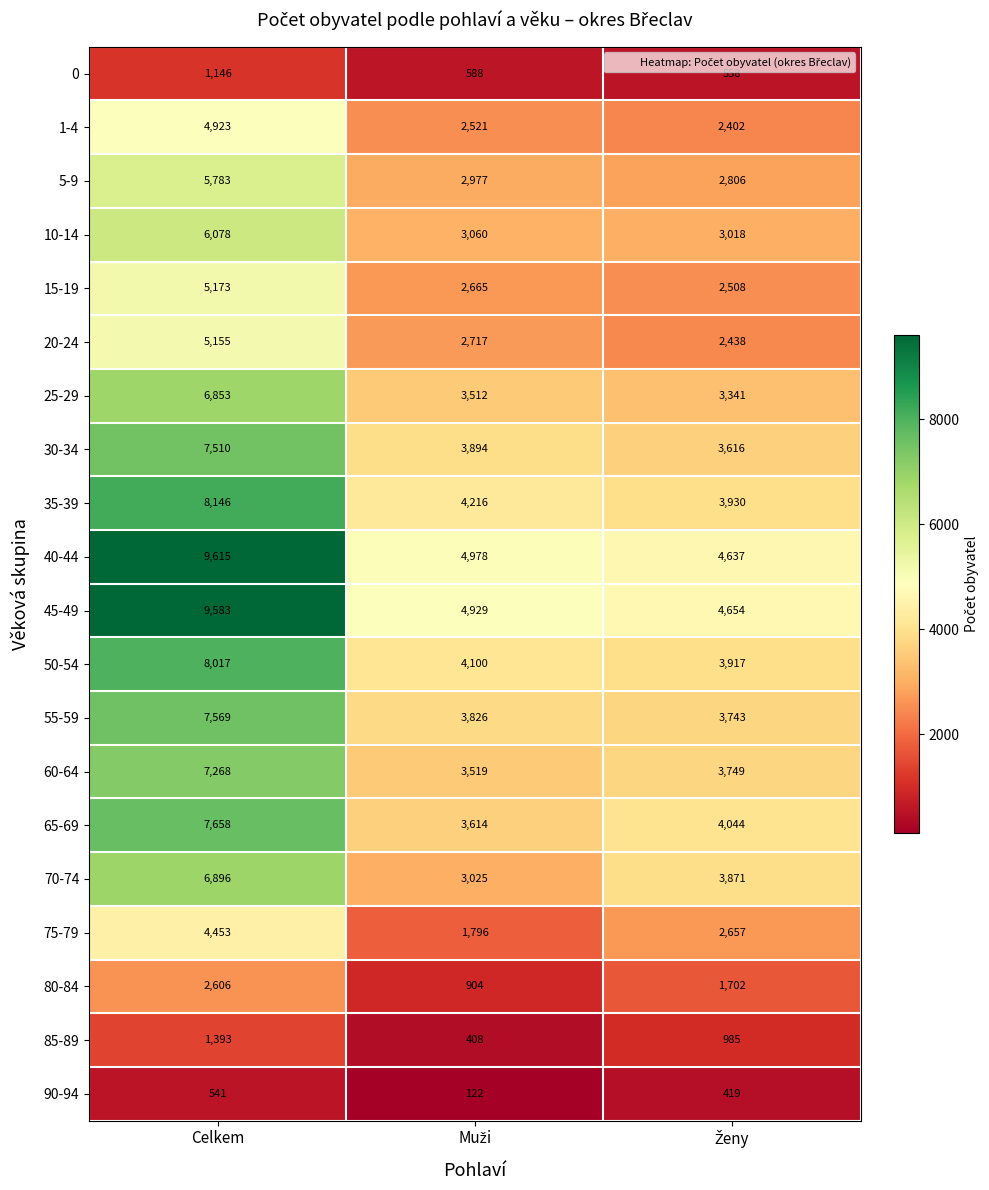

At how many categories does at least one series exceed 5271?

1